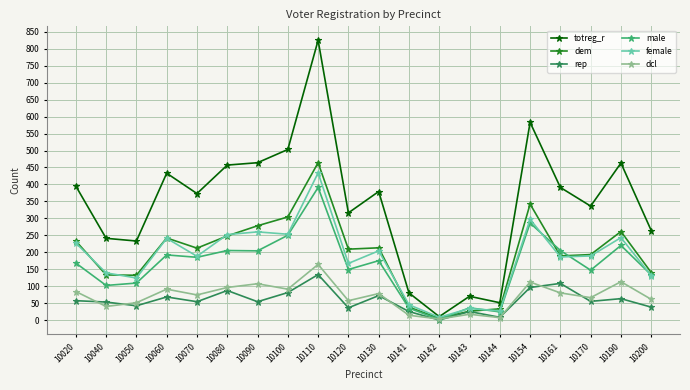

Between 10020 and 10040, which series saw the biggest shift?

totreg_r